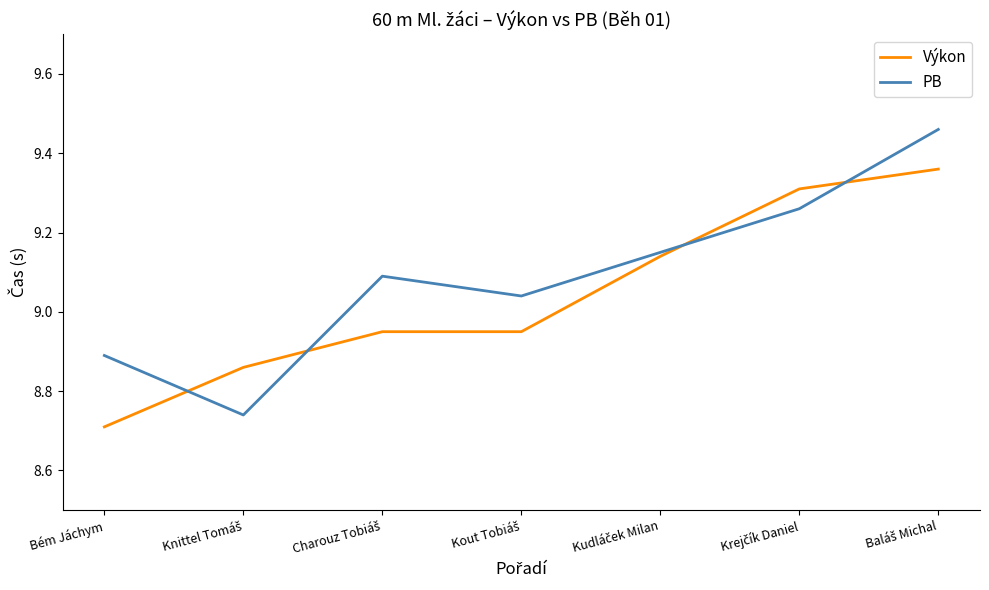

True or false: Výkon has a value of 15.3 at Bém Jáchym.

False